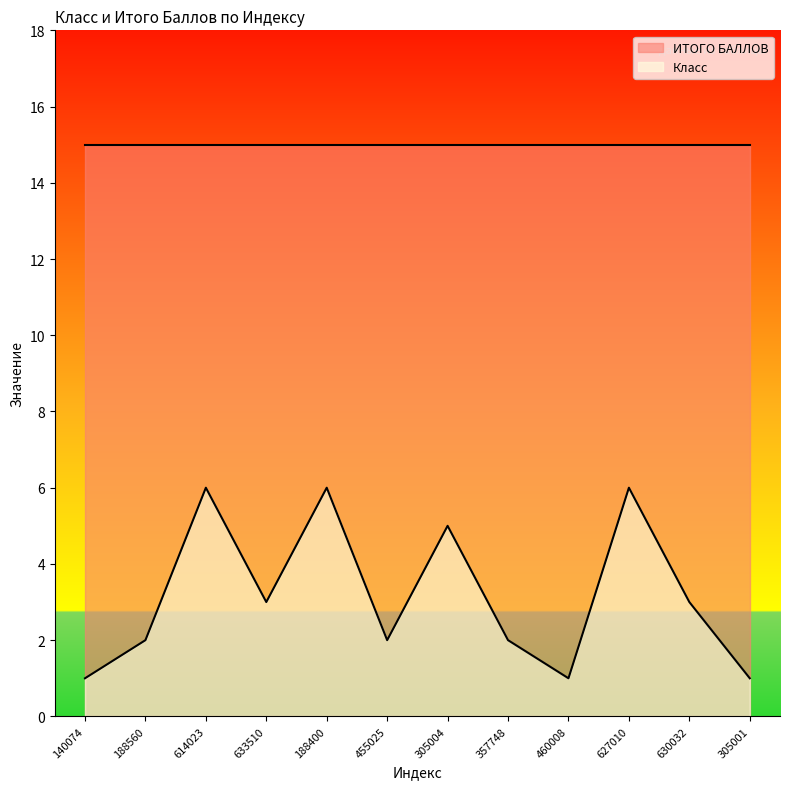

Where is the data nearest to the value 3?

633510